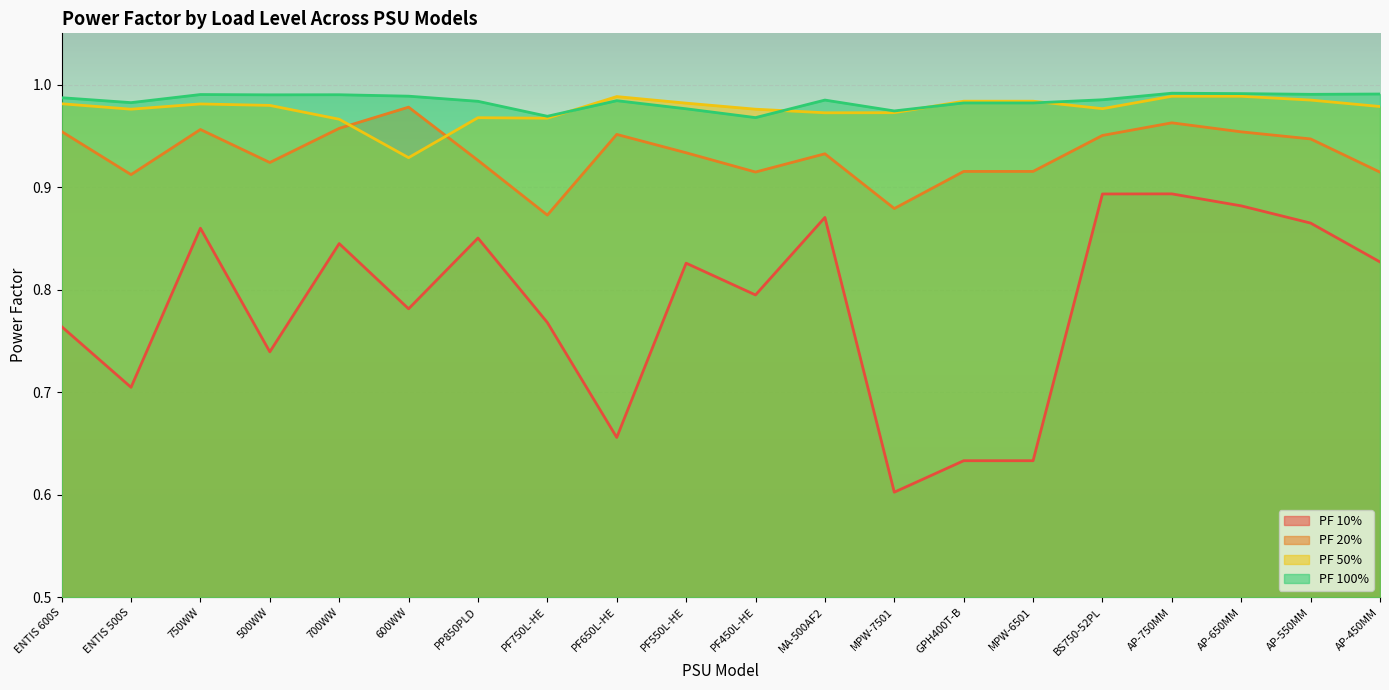

At which category does the chart reach its peak across all series?

AP-750MM